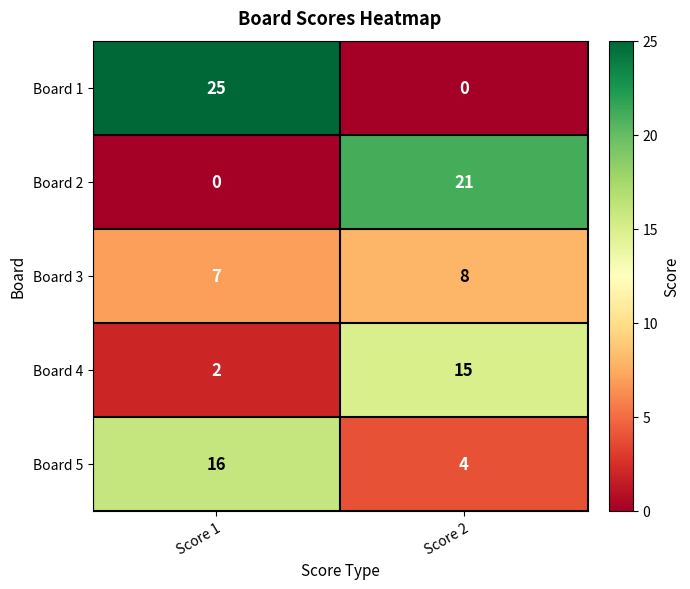

Count the number of categories in the chart.

2